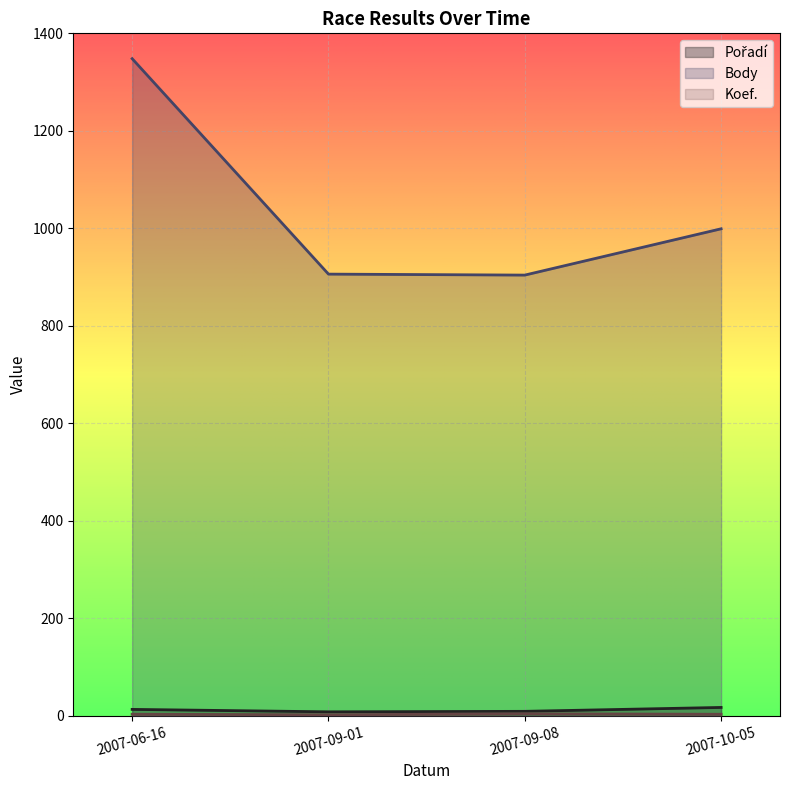

In Koef., how many points are lower than both neighbors (excluding endpoints)?

1